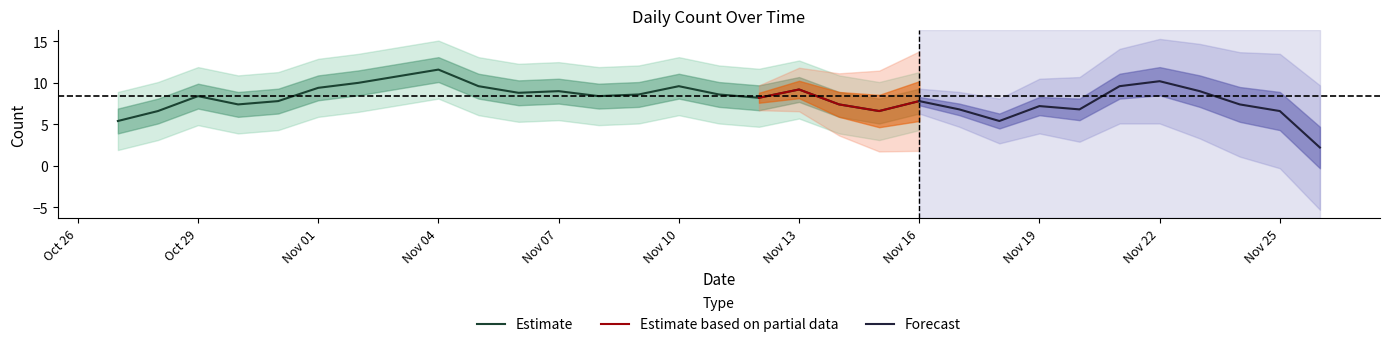

Is it true that Estimate equals 8.4 at Oct 29?

True